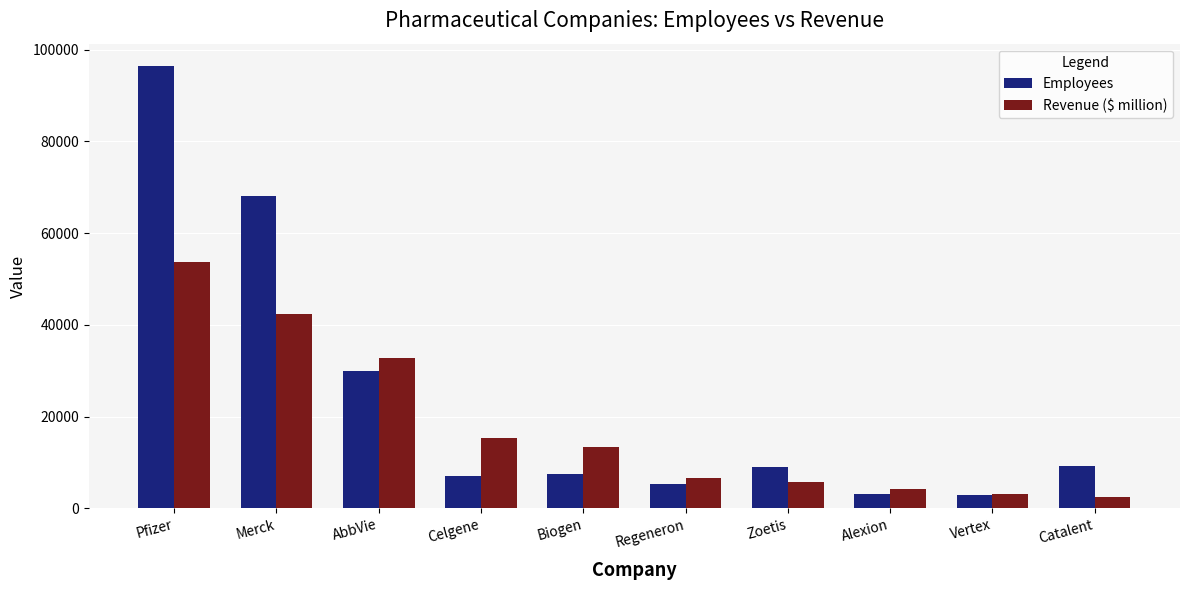

Is it true that Employees equals 30000.0 at AbbVie?

True